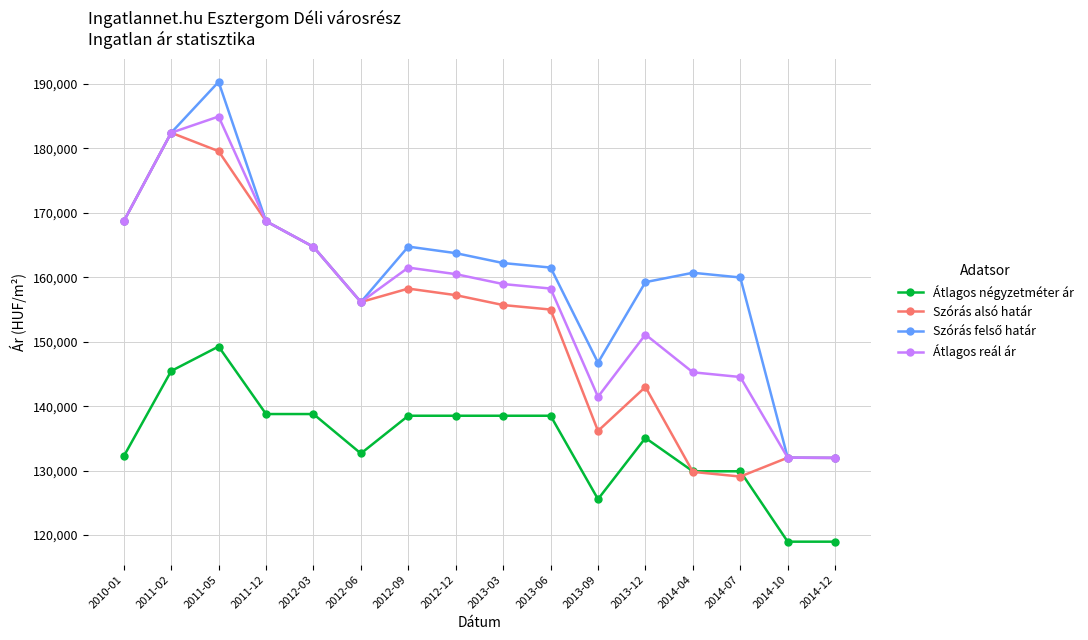

Which series changed the most between 2010-01 and 2013-06?

Szórás alsó határ